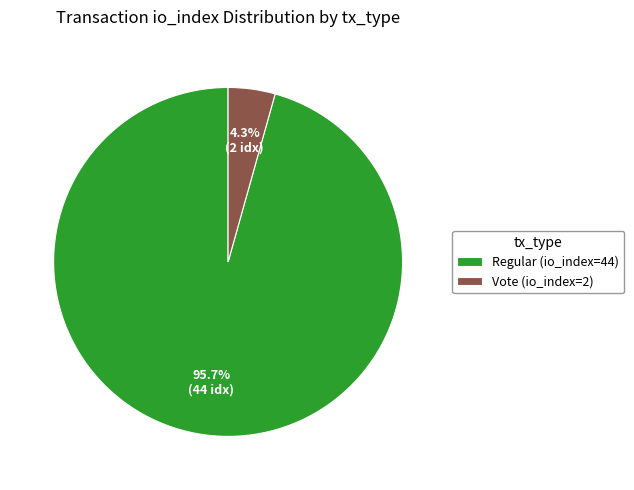

Which category has the smallest portion of the pie?

Vote (io_index=2)